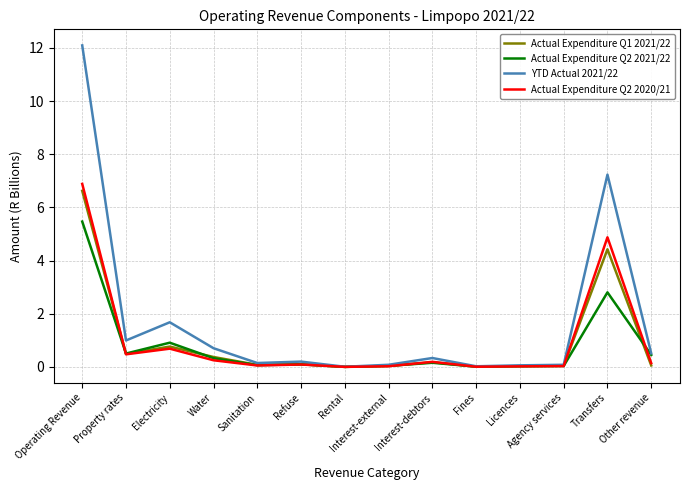

Does the chart display data point markers on the line(s)?

No